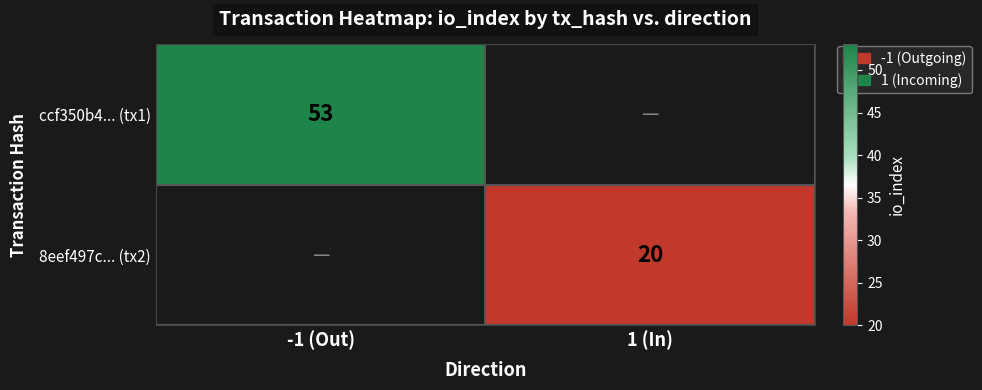

True or false: 8eef497c... (tx2) has a value of 35 at 1 (In).

False